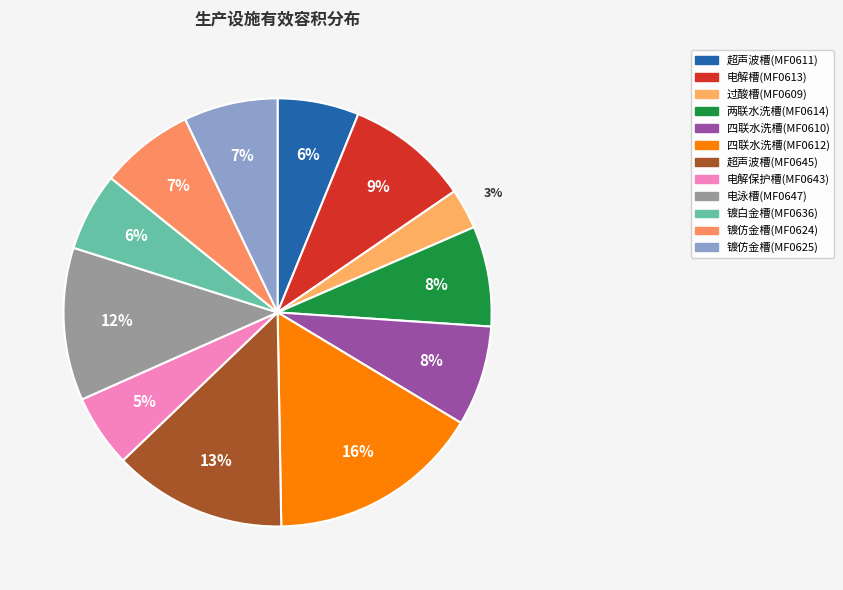

Does any single category account for the majority?

No